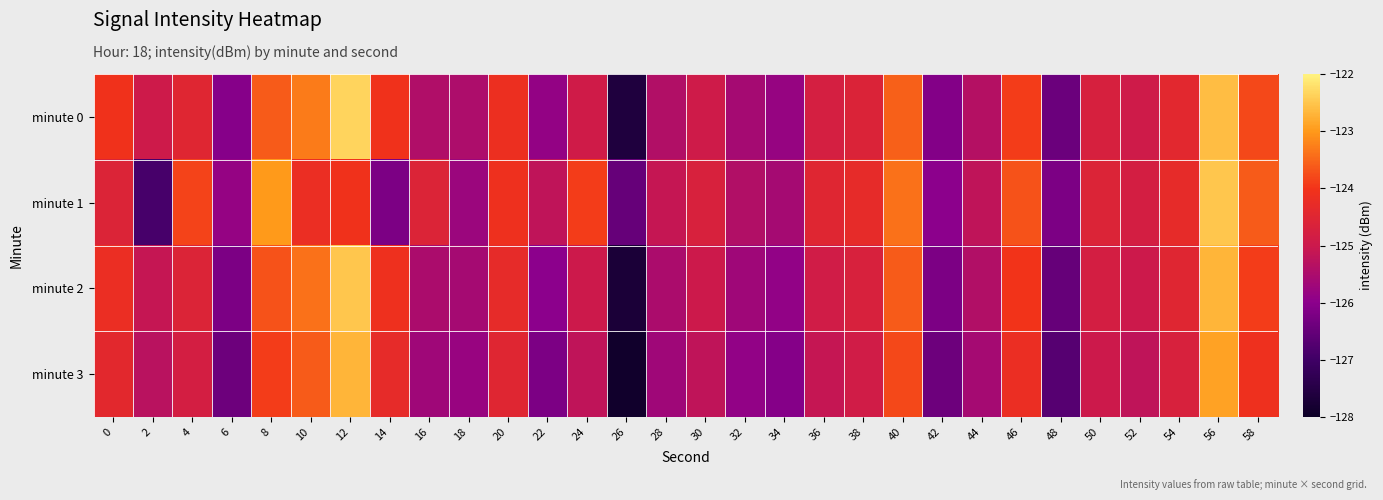

Reading right to left, what are all the values shown in this chart?

minute 0: 58=-123.8	56=-122.6	54=-124.4	52=-124.9	50=-124.7	48=-126.4	46=-123.9	44=-125.4	42=-126.1	40=-123.5	38=-124.6	36=-124.8	34=-125.8	32=-125.6	30=-124.9	28=-125.4	26=-127.6	24=-124.9	22=-125.9	20=-124.2	18=-125.5	16=-125.4	14=-124.0	12=-122.3	10=-123.3	8=-123.6	6=-126.1	4=-124.5	2=-125.0	0=-124.1
minute 1: 58=-123.6	56=-122.5	54=-124.3	52=-124.8	50=-124.6	48=-126.2	46=-123.7	44=-125.2	42=-126.0	40=-123.4	38=-124.3	36=-124.5	34=-125.6	32=-125.4	30=-124.7	28=-125.1	26=-126.5	24=-123.9	22=-125.2	20=-124.1	18=-125.8	16=-124.6	14=-126.2	12=-124.0	10=-124.2	8=-123.0	6=-125.9	4=-123.8	2=-126.9	0=-124.6
minute 2: 58=-123.9	56=-122.7	54=-124.5	52=-125.0	50=-124.8	48=-126.5	46=-124.0	44=-125.4	42=-126.2	40=-123.6	38=-124.7	36=-124.9	34=-125.9	32=-125.7	30=-125.0	28=-125.5	26=-127.7	24=-125.0	22=-126.0	20=-124.3	18=-125.6	16=-125.5	14=-124.1	12=-122.5	10=-123.4	8=-123.7	6=-126.2	4=-124.6	2=-125.1	0=-124.2
minute 3: 58=-124.1	56=-122.9	54=-124.7	52=-125.2	50=-125.0	48=-126.7	46=-124.2	44=-125.6	42=-126.4	40=-123.8	38=-124.9	36=-125.1	34=-126.1	32=-125.9	30=-125.2	28=-125.7	26=-127.9	24=-125.2	22=-126.2	20=-124.5	18=-125.8	16=-125.7	14=-124.3	12=-122.7	10=-123.6	8=-123.9	6=-126.4	4=-124.8	2=-125.3	0=-124.4